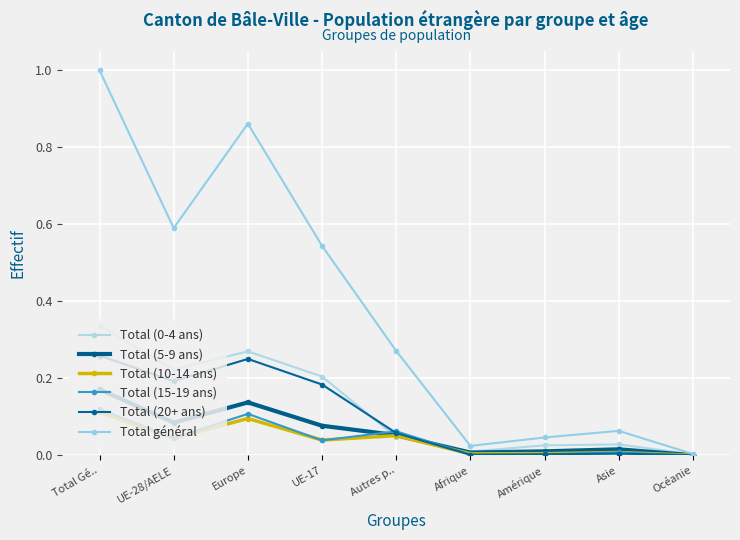

Reading left to right, transcribe all the data shown in this chart.

Total (0-4 ans): 0.3	0.2	0.3	0.2	0.0	0.0	0.0	0.0	0.0
Total (5-9 ans): 0.2	0.1	0.1	0.1	0.1	0.0	0.0	0.0	0.0
Total (10-14 ans): 0.1	0.0	0.1	0.0	0.1	0.0	0.0	0.0	0.0
Total (15-19 ans): 0.1	0.0	0.1	0.0	0.1	0.0	0.0	0.0	0.0
Total (20+ ans): 0.3	0.2	0.3	0.2	0.1	0.0	0.0	0.0	0.0
Total général: 1.0	0.6	0.9	0.5	0.3	0.0	0.0	0.1	0.0